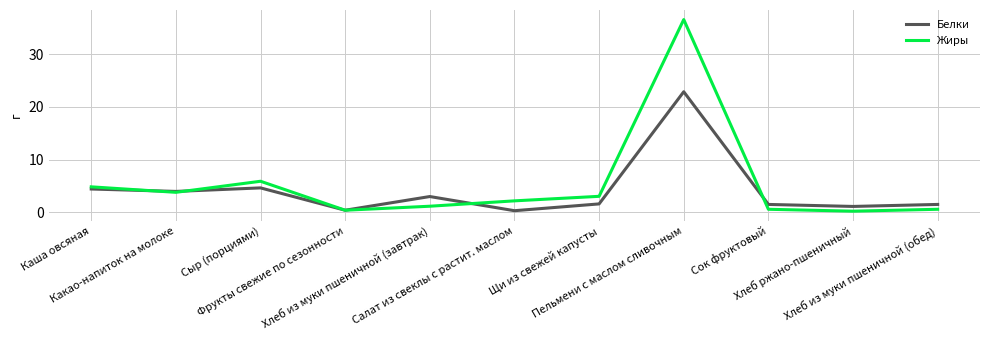

Rank the series by their maximum value, from highest to lowest.

Жиры, Белки